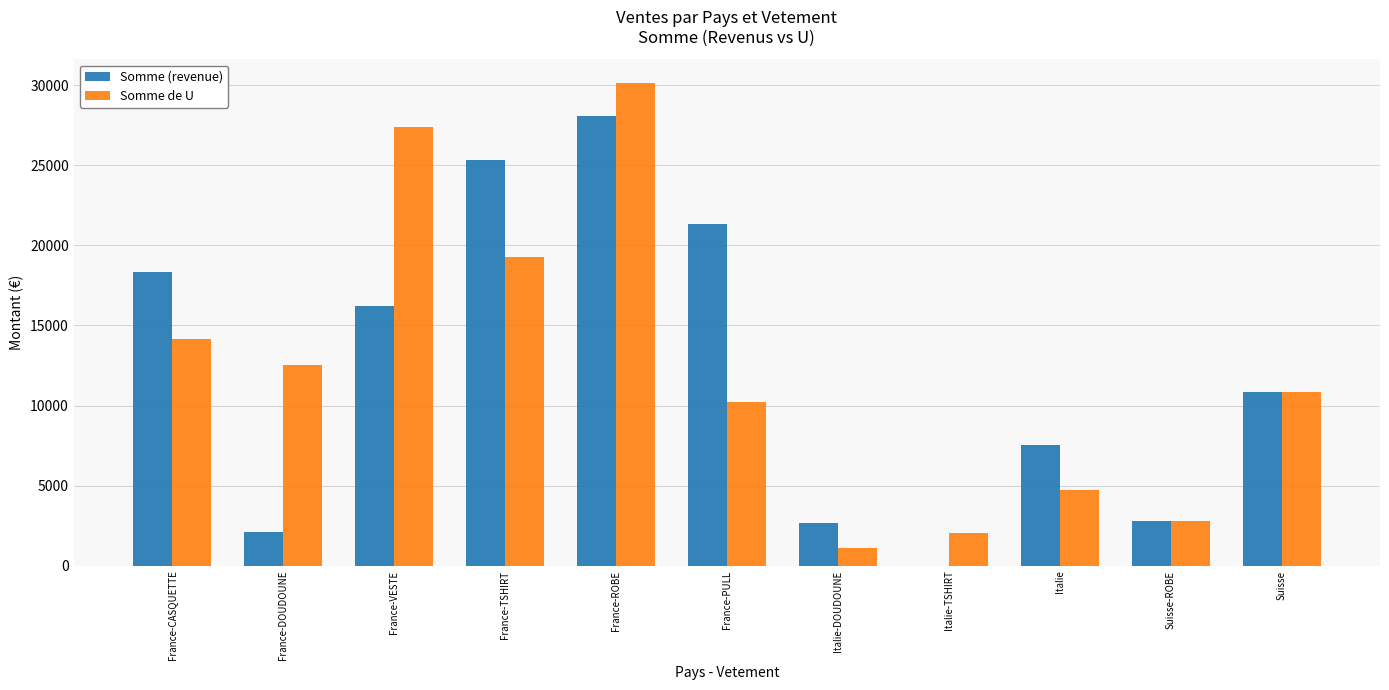

Reading left to right, what are all the values shown in this chart?

Somme (revenue): France-CASQUETTE=18327.4	France-DOUDOUNE=2073.6	France-VESTE=16232.3	France-TSHIRT=25332.4	France-ROBE=28079.6	France-PULL=21320.8	Italie-DOUDOUNE=2643.2	Italie-TSHIRT=0.0	Italie=7558.4	Suisse-ROBE=2777.1	Suisse=10847.2
Somme de U: France-CASQUETTE=14146.8	France-DOUDOUNE=12543.1	France-VESTE=27375.6	France-TSHIRT=19286.0	France-ROBE=30114.4	France-PULL=10201.6	Italie-DOUDOUNE=1136.6	Italie-TSHIRT=2035.2	Italie=4728.3	Suisse-ROBE=2777.1	Suisse=10847.2